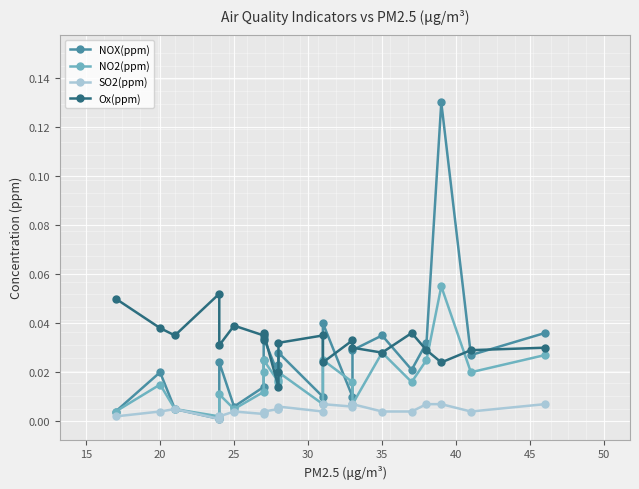

How many intersections are there between NO2(ppm) and NOX(ppm)?

3